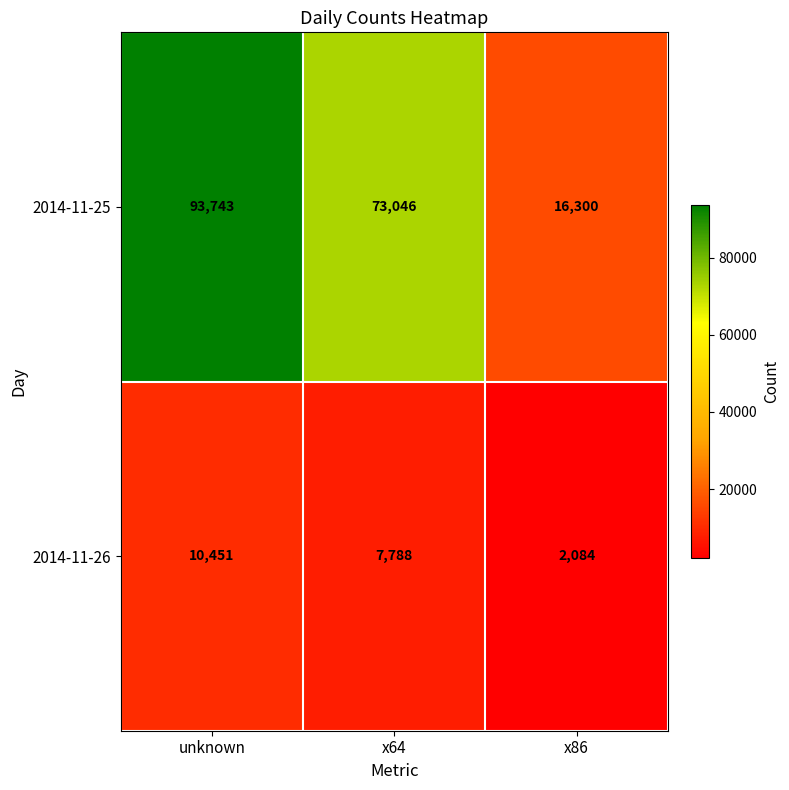

What is the difference between the highest and lowest values at x64?

65258